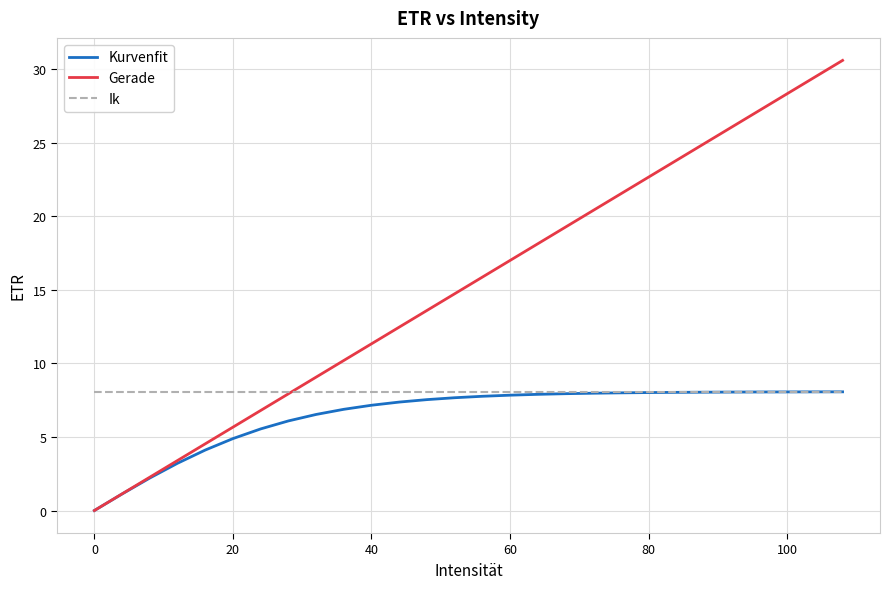

How many lines are shown in the chart?

3